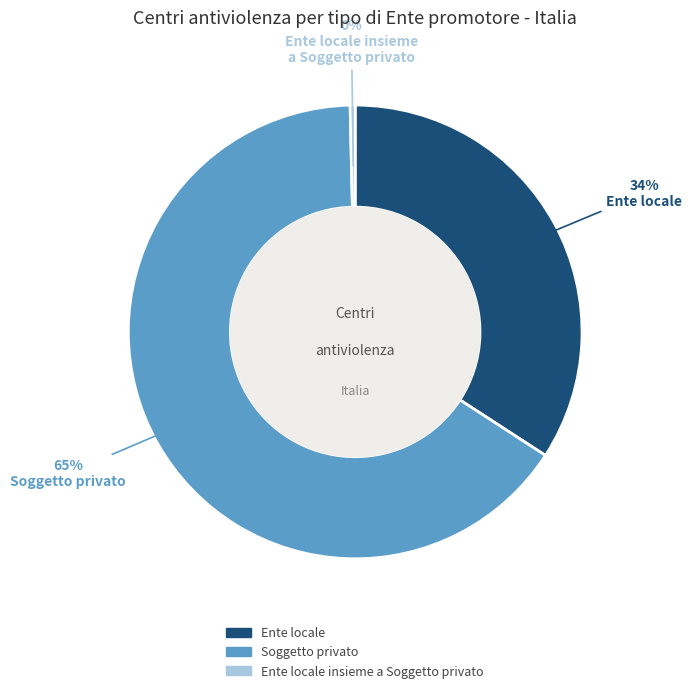

To the nearest percent, what is the average slice percentage?

33%